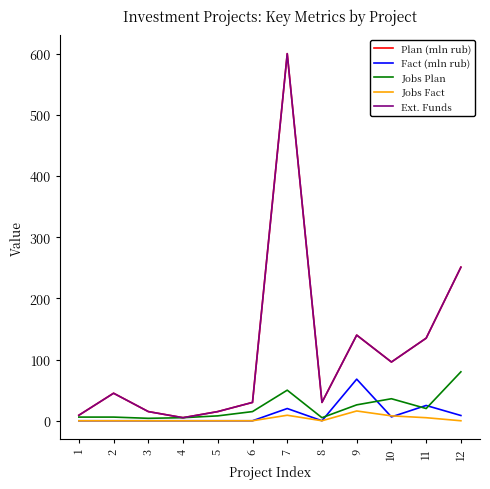

Reading right to left, transcribe all the data shown in this chart.

Plan (mln rub): 12=251.0	11=135.0	10=96.0	9=140.0	8=30.0	7=600.0	6=30.0	5=15.0	4=5.0	3=15.0	2=45.0	1=9.0
Fact (mln rub): 12=8.6	11=25.0	10=6.3	9=68.0	8=0.0	7=20.0	6=0.0	5=0.0	4=0.0	3=0.0	2=0.0	1=0.0
Jobs Plan: 12=80.0	11=20.0	10=36.0	9=26.0	8=5.0	7=50.0	6=15.0	5=8.0	4=5.0	3=4.0	2=6.0	1=6.0
Jobs Fact: 12=0.0	11=5.0	10=8.0	9=16.0	8=0.0	7=9.0	6=0.0	5=0.0	4=0.0	3=0.0	2=0.0	1=0.0
Ext. Funds: 12=251.0	11=135.0	10=96.0	9=140.0	8=30.0	7=600.0	6=30.0	5=15.0	4=5.0	3=15.0	2=45.0	1=9.0